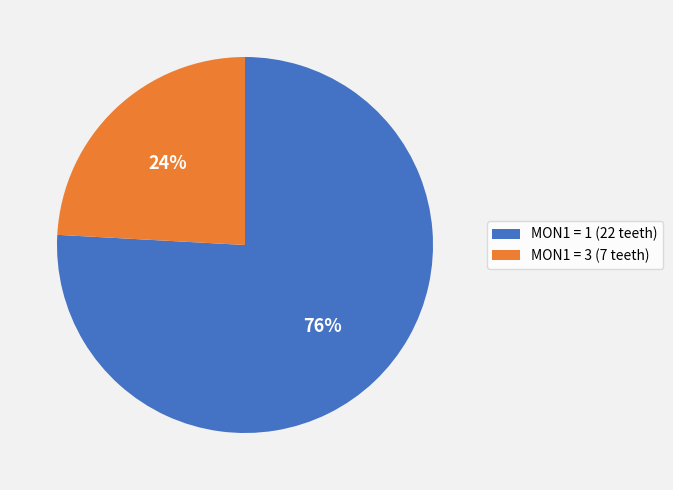

Do MON1 = 1 (22 teeth) and MON1 = 3 (7 teeth) together represent more than half of the pie?

Yes